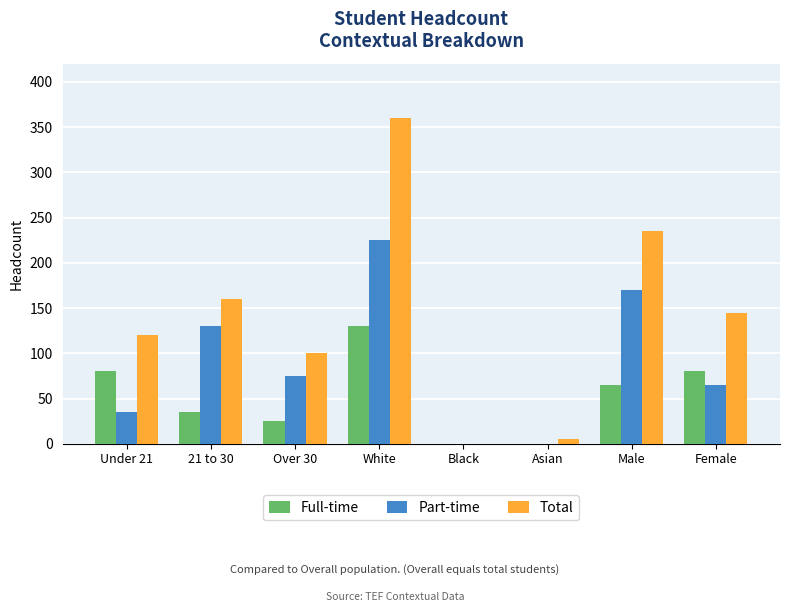

Count the number of categories in the chart.

8